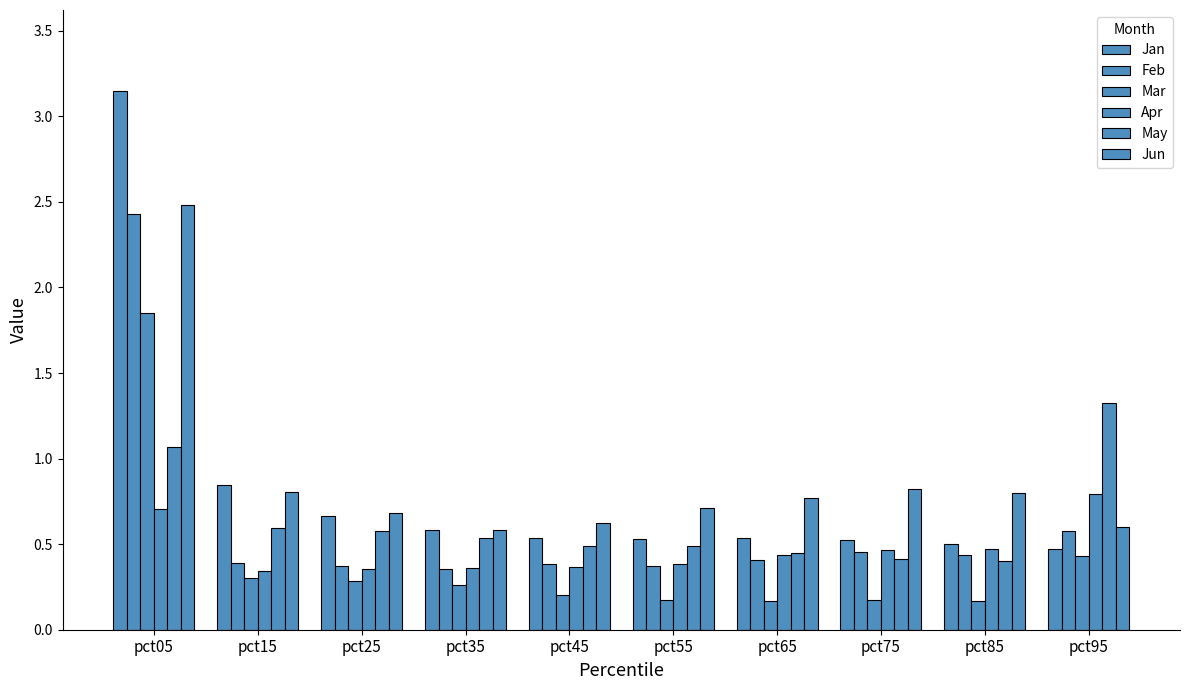

Which label corresponds to the smallest value in the chart?

pct85